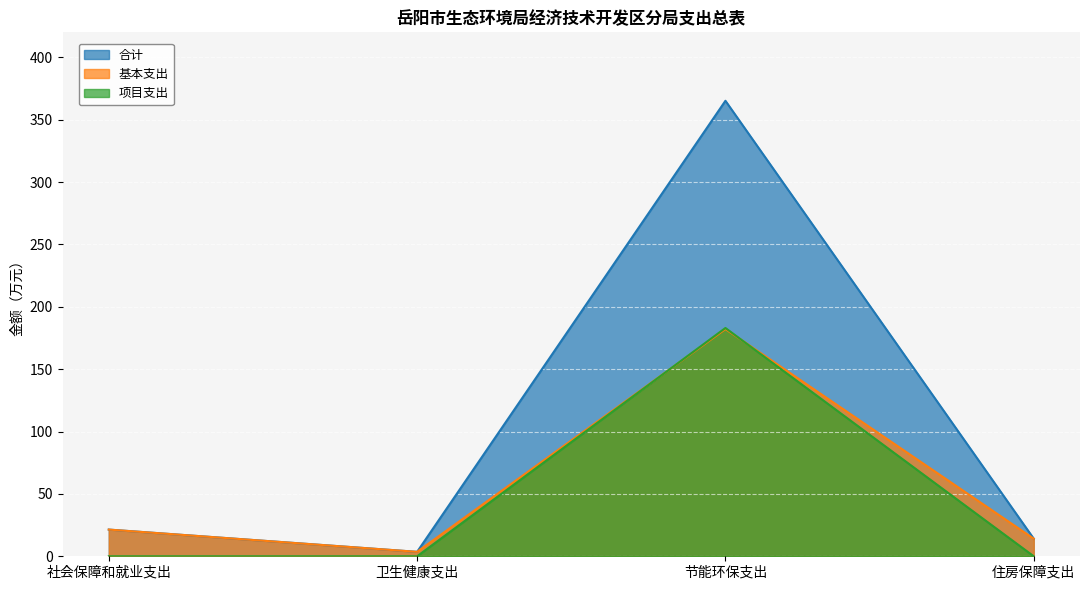

How many 项目支出 values are between 0 and 183?

4